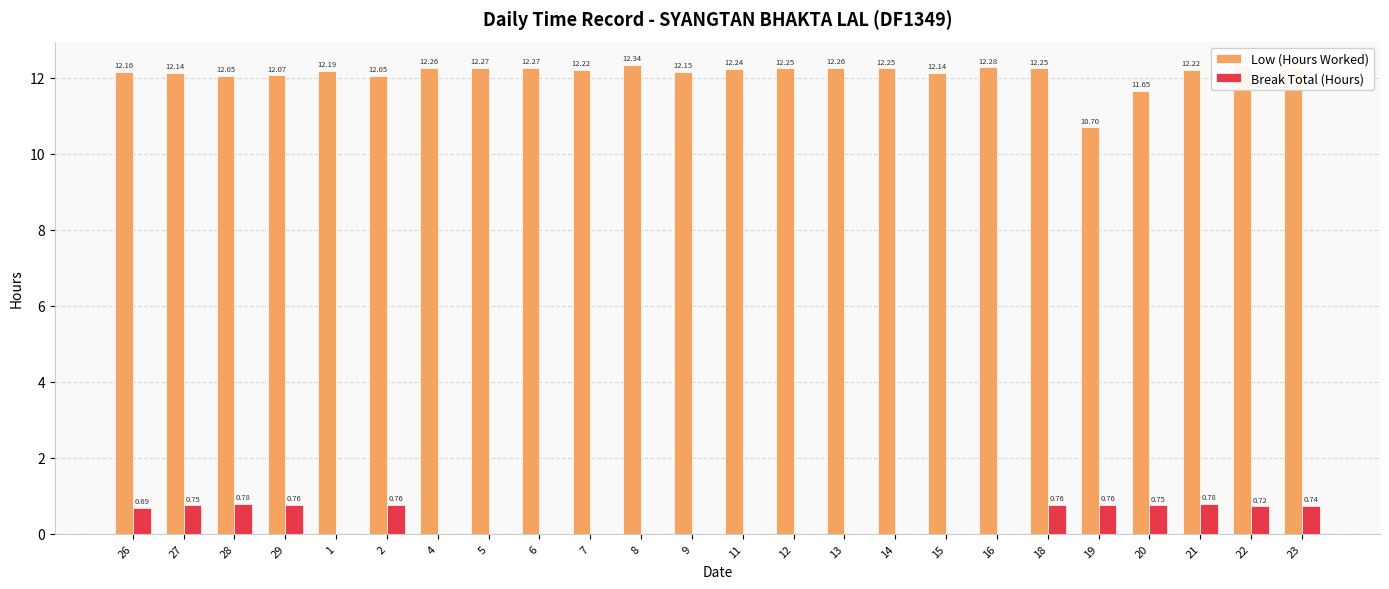

Count the Break Total (Hours) values in the range 0 to 1.

24